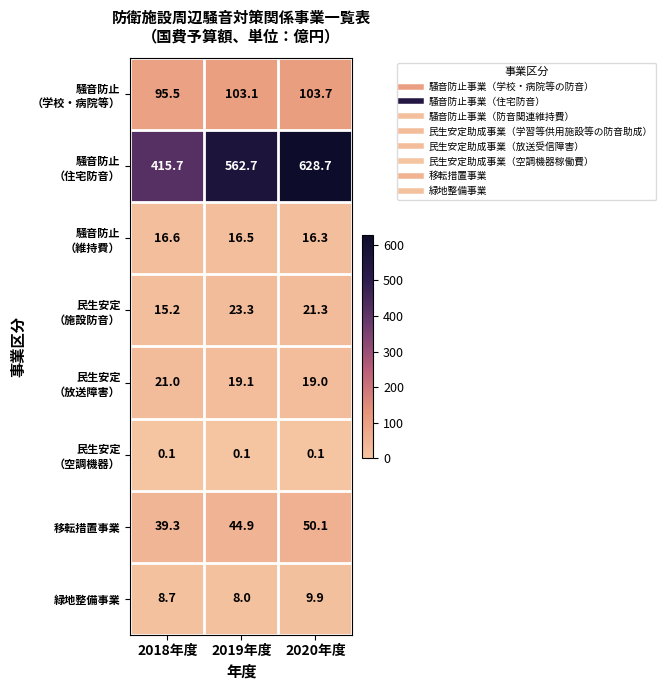

At which category is the sum across all series the highest?

2020年度